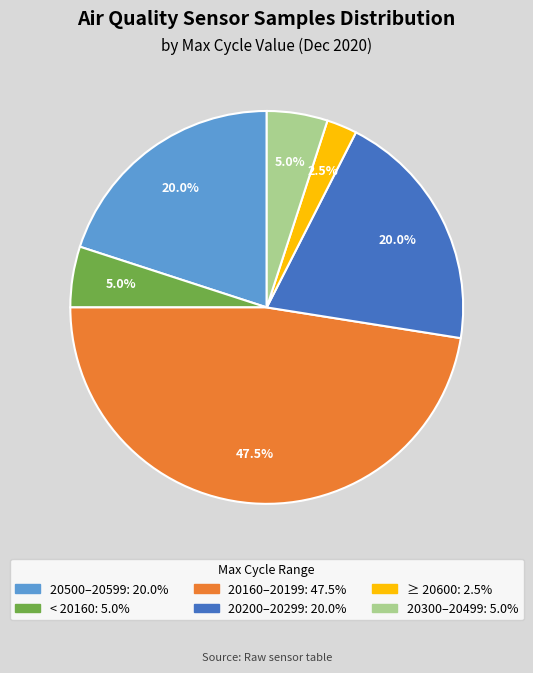

Is there a majority slice in this chart?

No